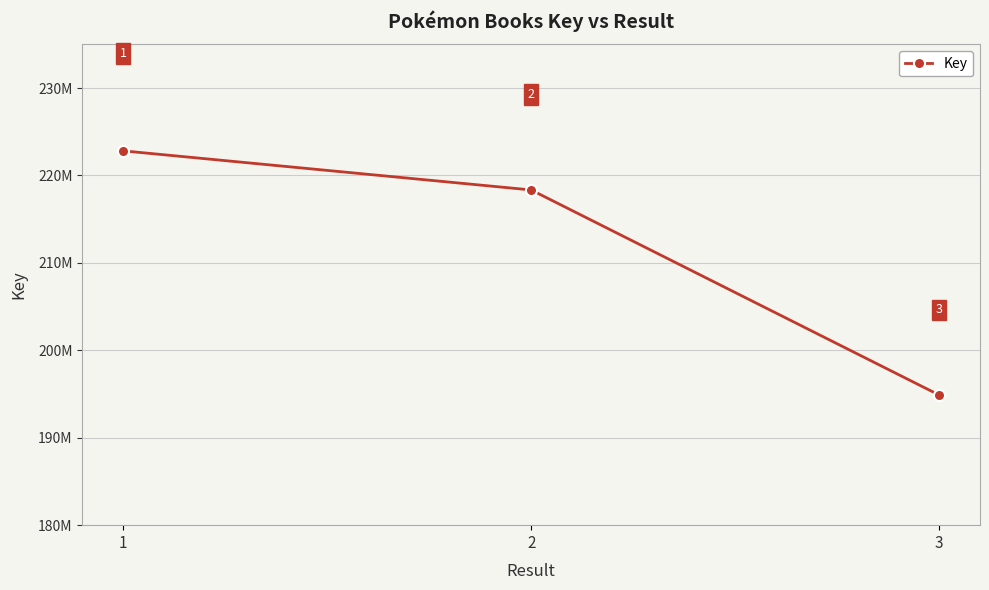

The value at 2 is 314371854. True or false?

False